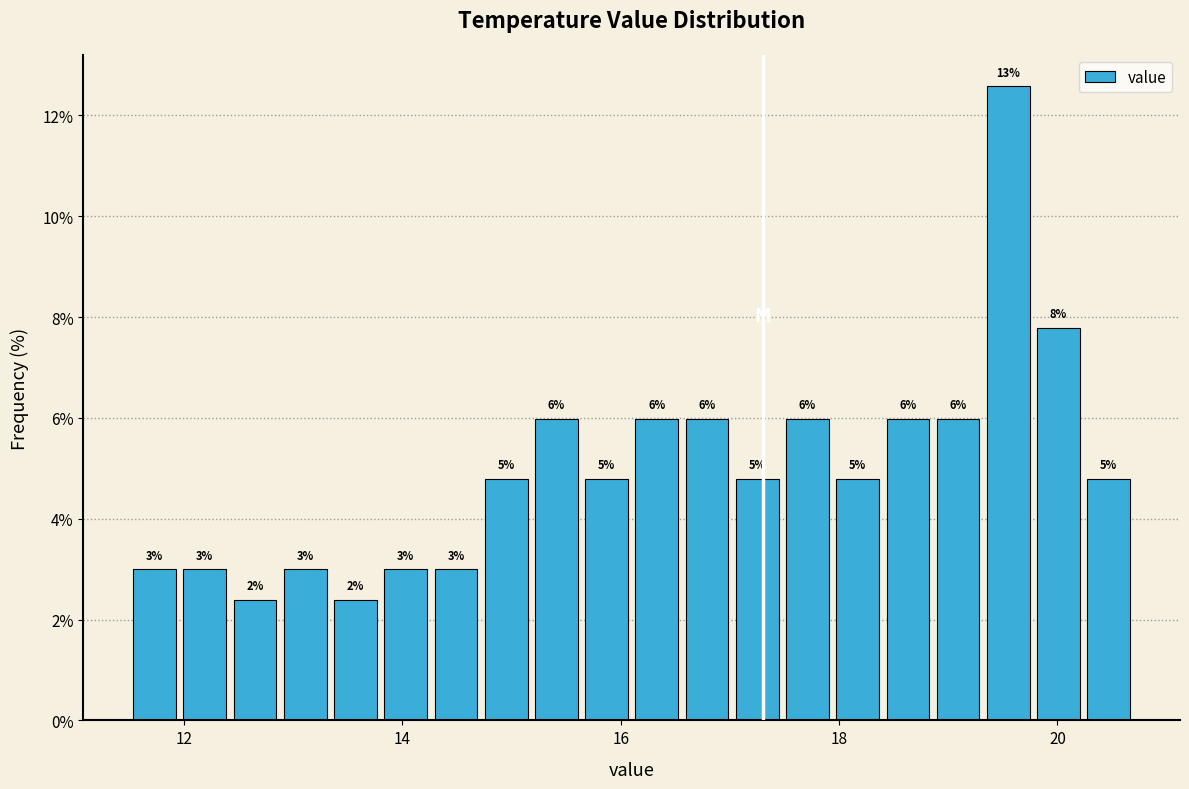

Read against the x-axis, roughly where is the centre of the tallest bar?

19.6